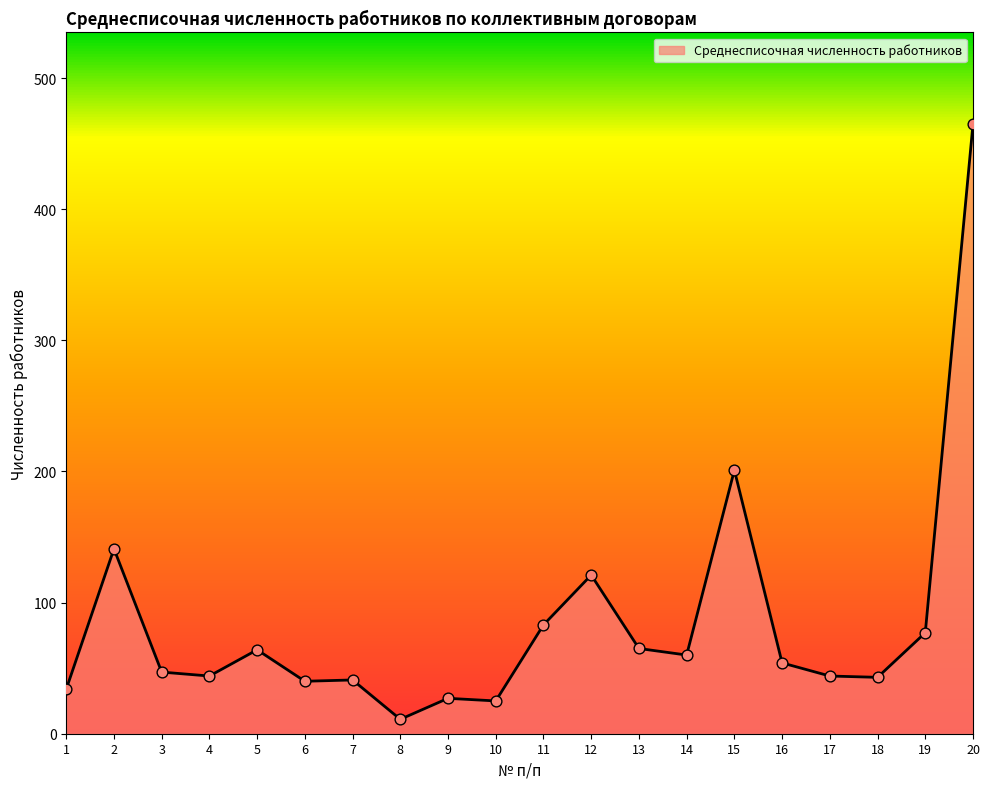

Between 20 and 13, which is larger?

20